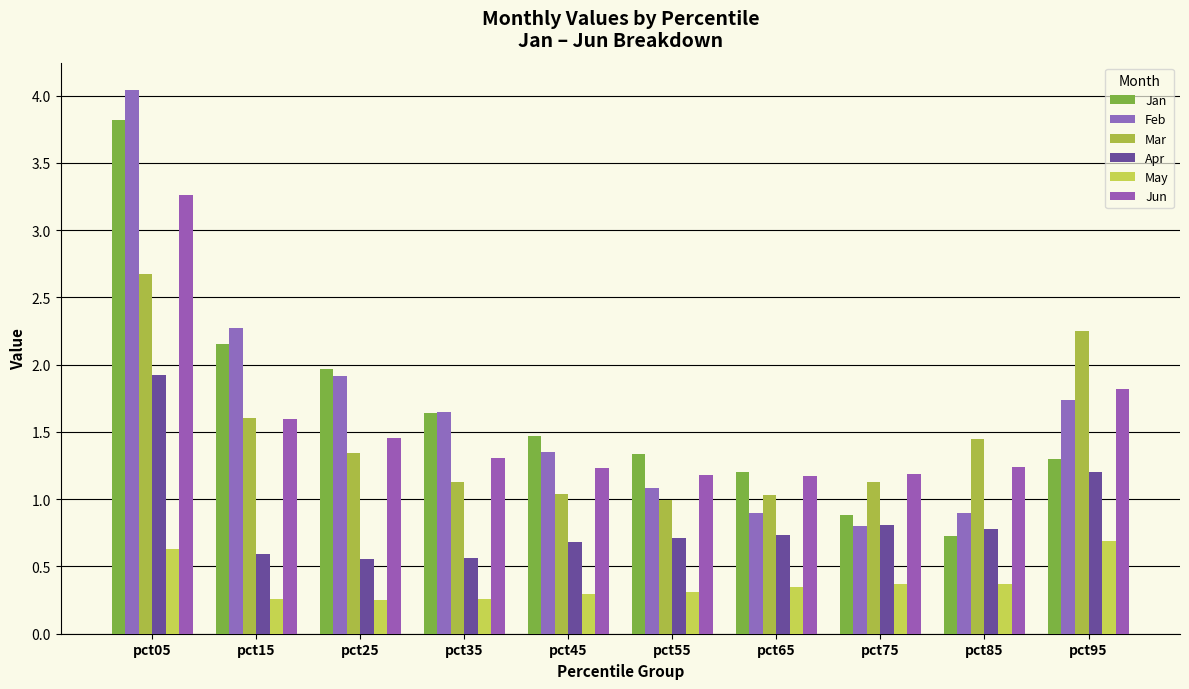

What is the sum of the Apr values at pct25 and pct95?

1.8